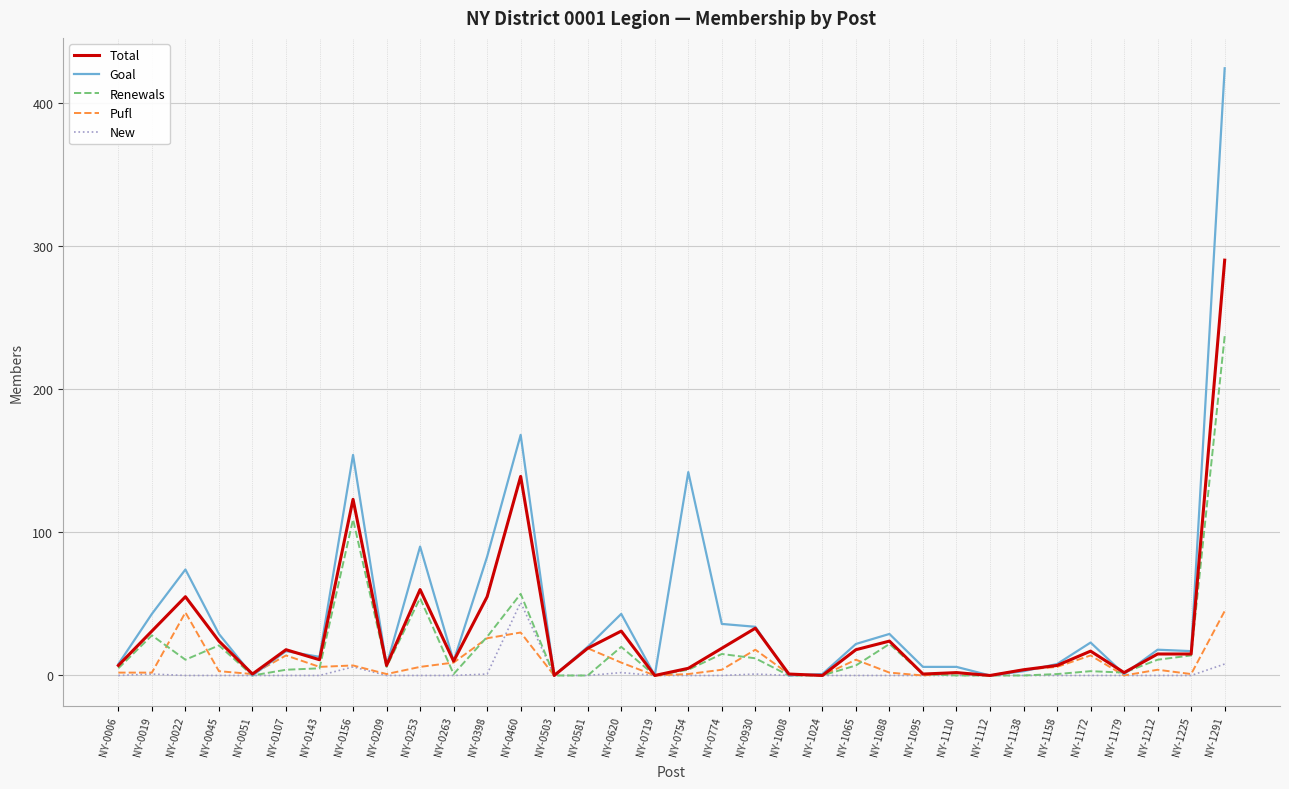

What is the spread (max minus min) of values at NY-0022?

74